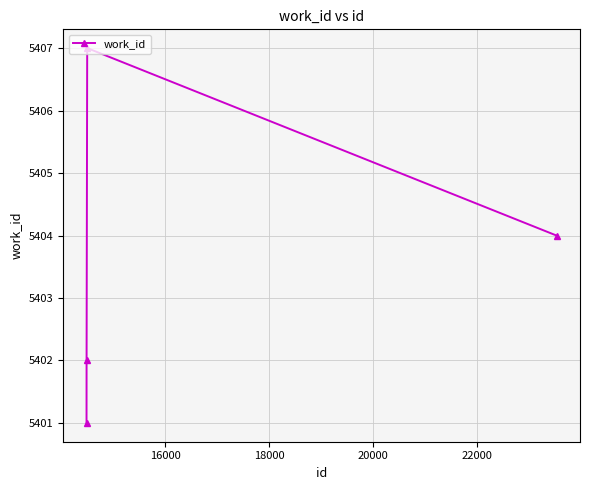

What is the difference between the second highest and second lowest values?

2